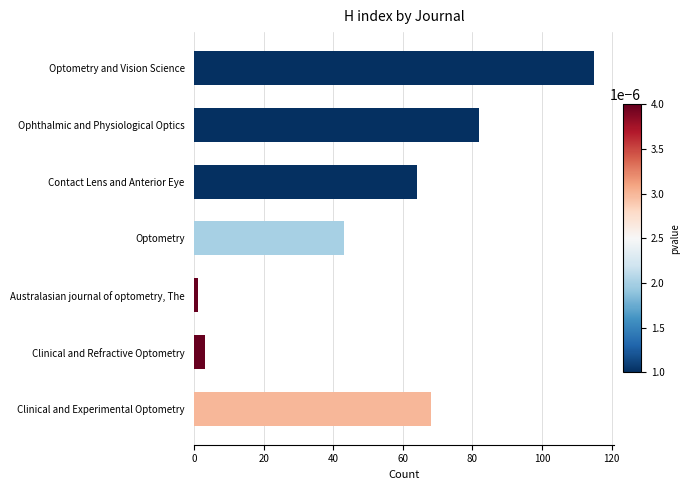

Reading top to bottom, extract all data points from this chart.

Optometry and Vision Science=115	Ophthalmic and Physiological Optics=82	Contact Lens and Anterior Eye=64	Optometry=43	Australasian journal of optometry, The=1	Clinical and Refractive Optometry=3	Clinical and Experimental Optometry=68